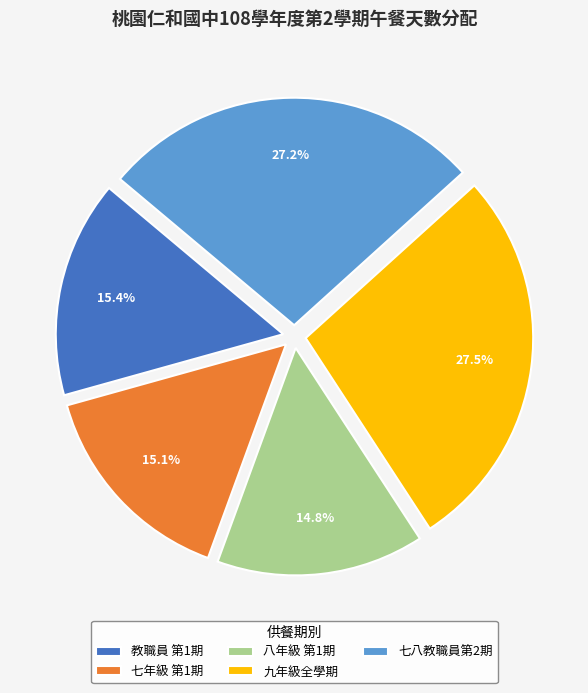

Approximately how many times larger is the value at 九年級全學期 compared to 七八教職員第2期?

1.0